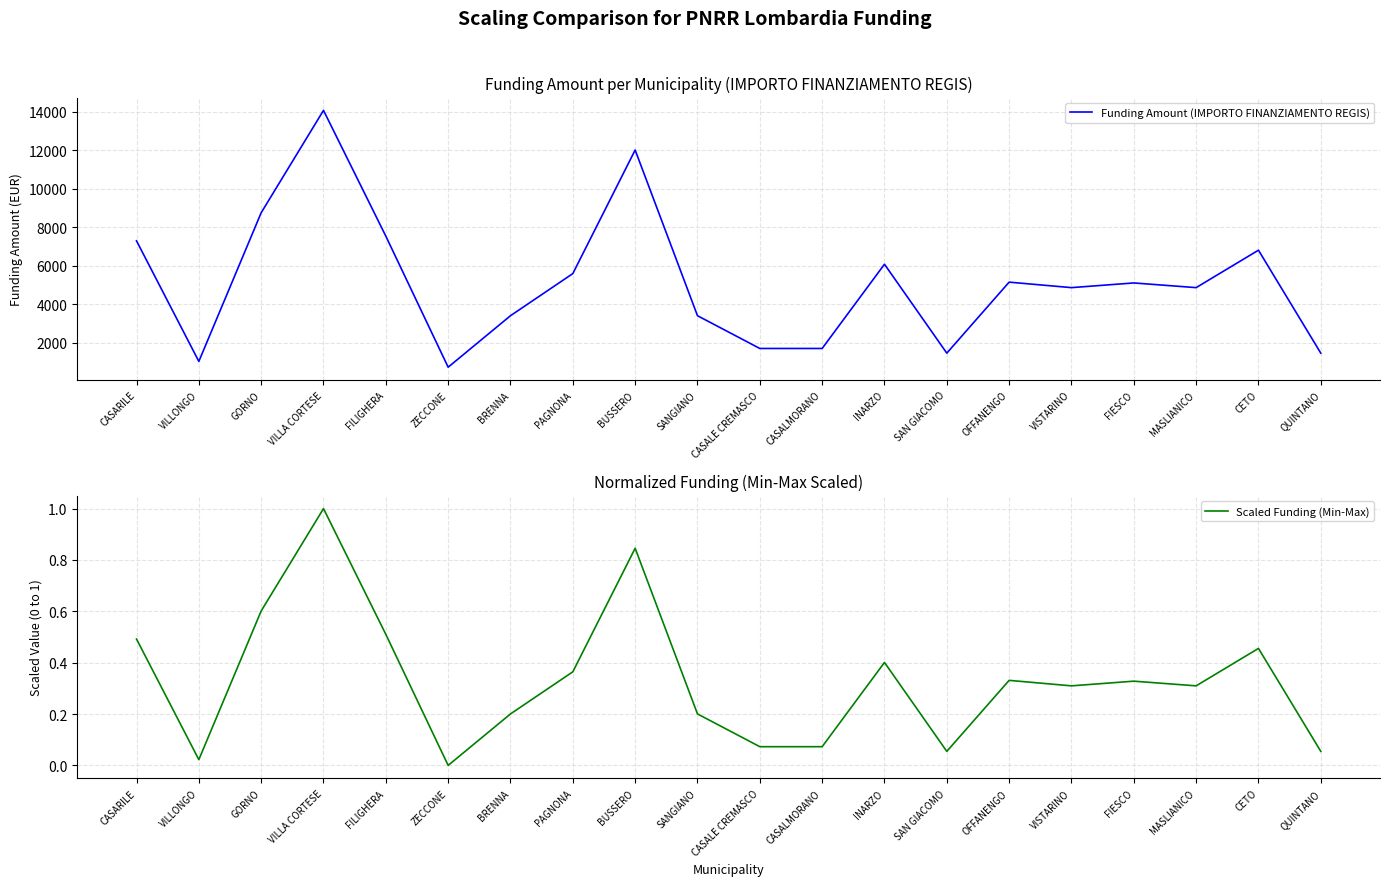

How many distinct data groups are displayed?

2